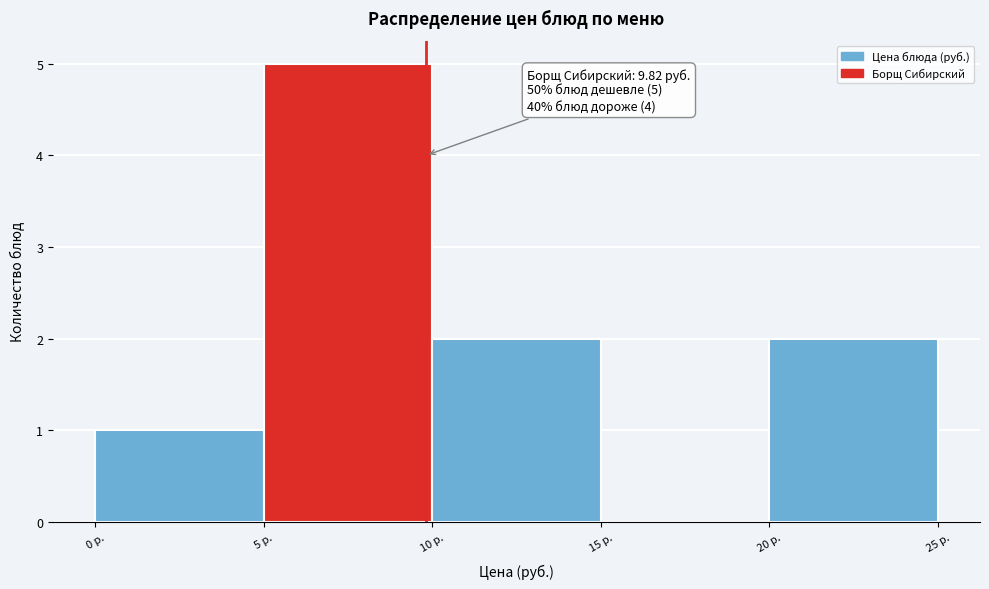

Over which range of the x-axis is the bar tallest?

5 to 10